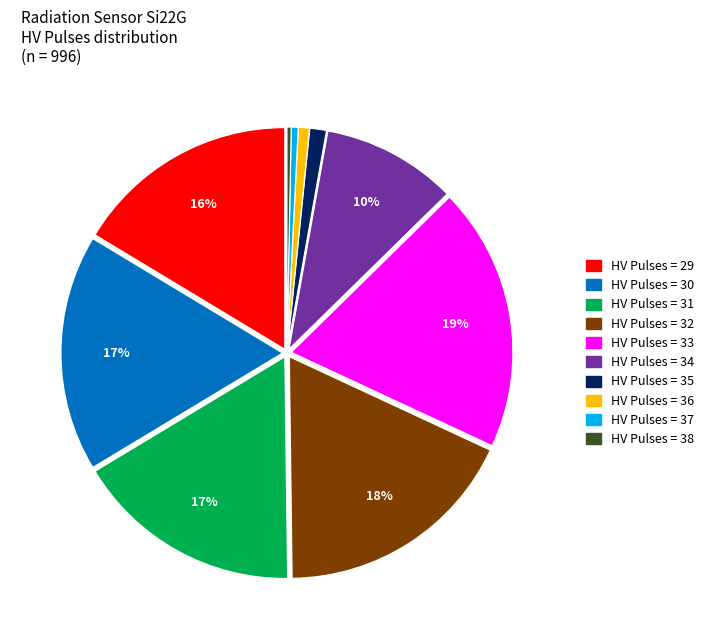

Is it true that HV Pulses = 34 is 1% of the pie?

False